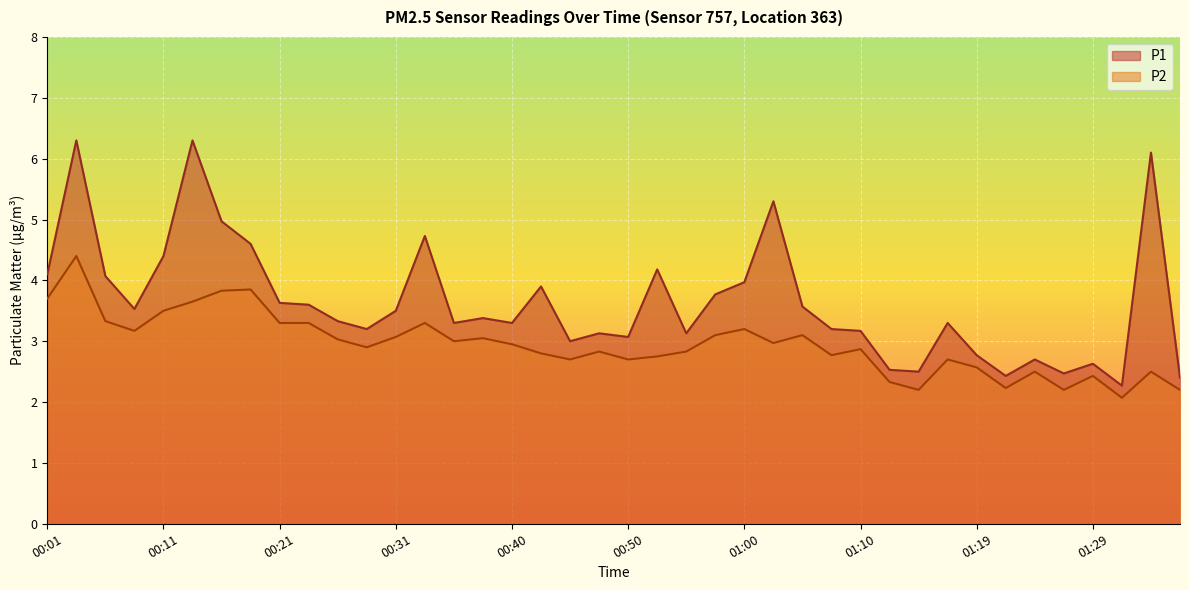

What is the difference between the maximum and second lowest values in the P2 series?

2.2